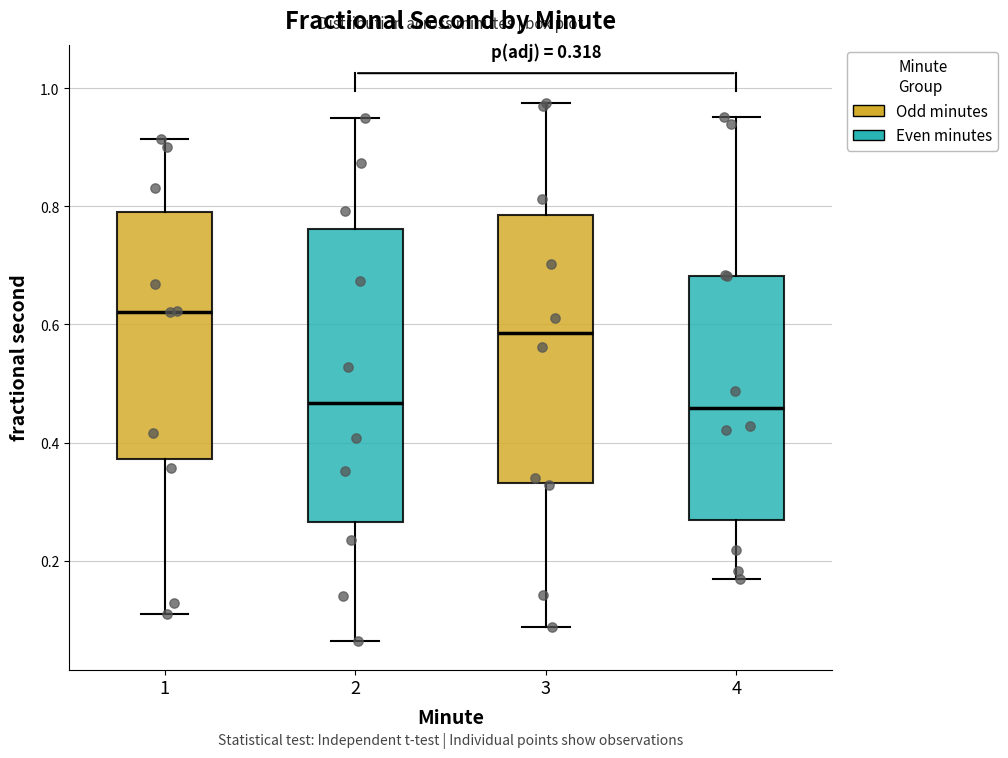

Which box's median line is the highest?

1